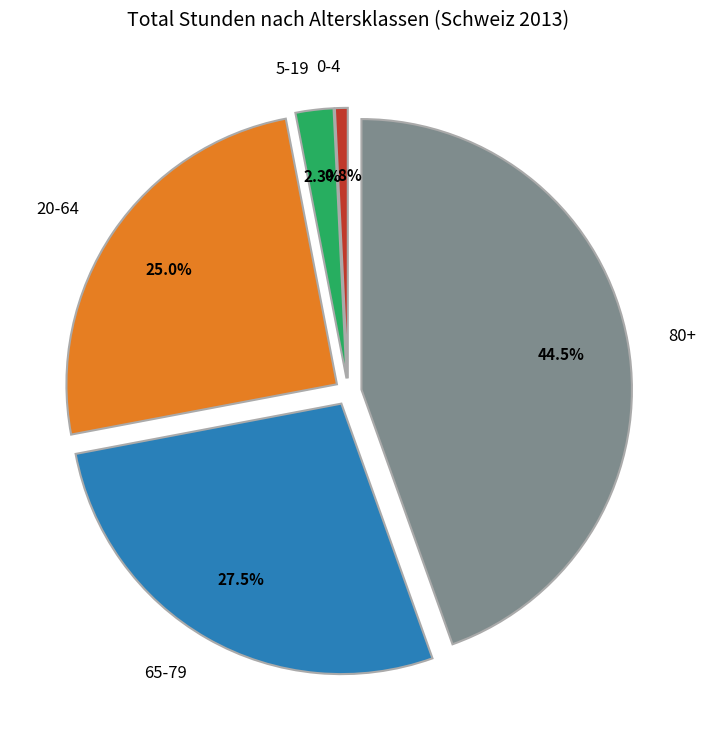

Which slice is the largest?

80+